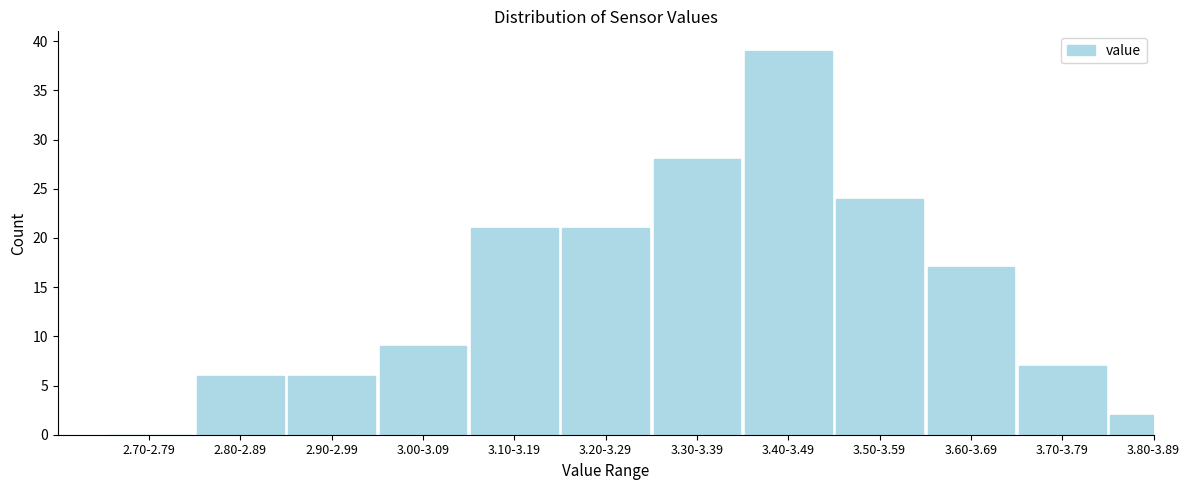

Reading left to right, what are all the values shown in this chart?

2.70-2.79=0	2.80-2.89=6	2.90-2.99=6	3.00-3.09=9	3.10-3.19=21	3.20-3.29=21	3.30-3.39=28	3.40-3.49=39	3.50-3.59=24	3.60-3.69=17	3.70-3.79=7	3.80-3.89=2